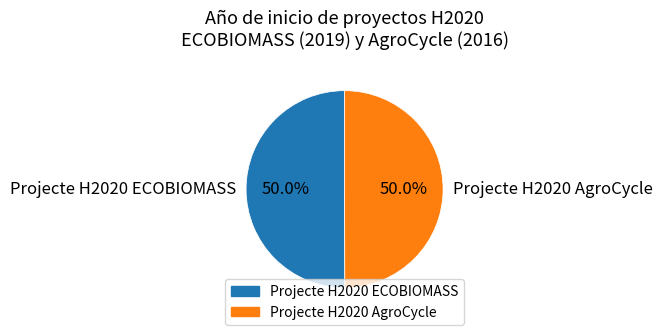

How many segments does this pie chart have?

2